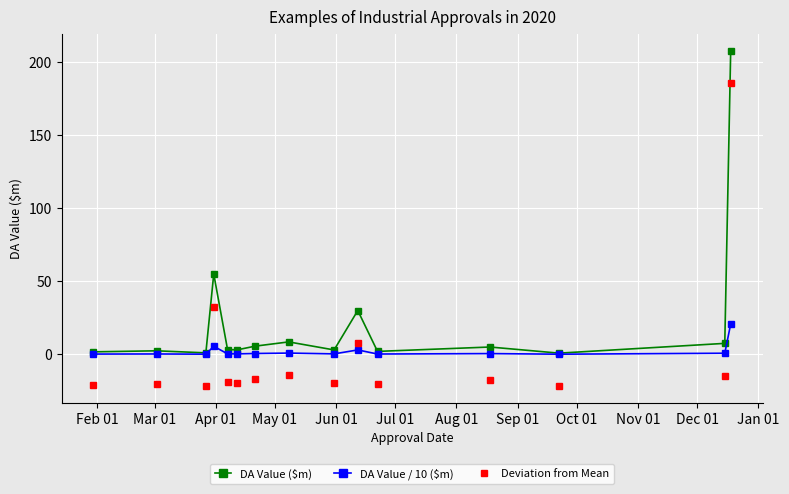

Which series has the largest total across all categories?

DA Value ($m)